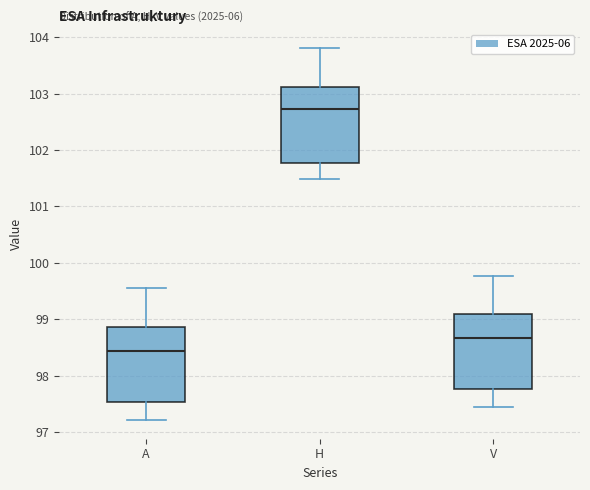

Reading left to right, read every box against the y-axis: the position of its median line, the range the box covers, and the ends of its whiskers. The values are not printed on the chart, so give them approximately, as read against the axis.

A: median 98.4, box 97.5 to 98.9, whiskers 97.2 to 99.6
H: median 102.7, box 101.8 to 103.1, whiskers 101.5 to 103.8
V: median 98.7, box 97.8 to 99.1, whiskers 97.5 to 99.8